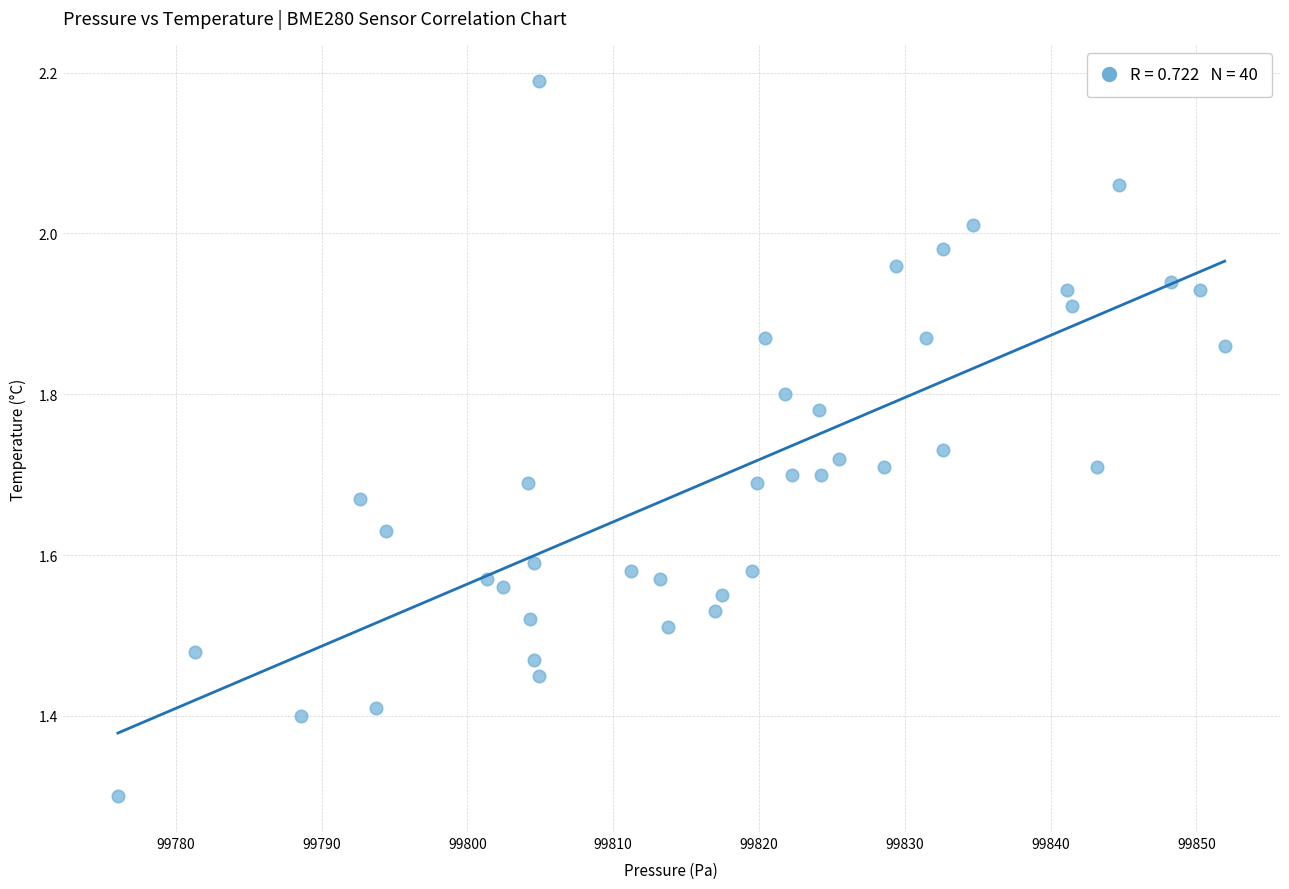

What Y value in the scatter plot is closest to 1?

1.3